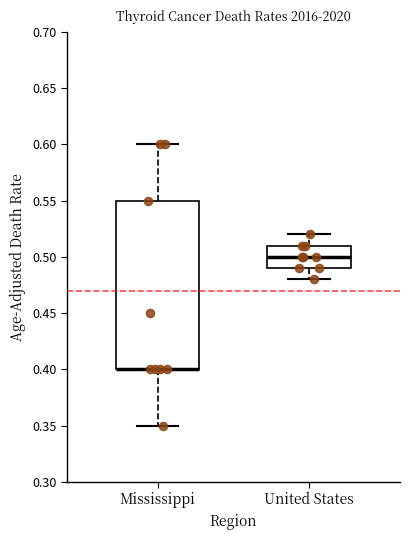

Reading left to right, transcribe this box plot: for each box, give where its median line is, the range the box spans, and where its two whiskers end, as read against the y-axis. The values are not printed on the chart, so give them approximately, as read against the axis.

Mississippi: median 0.40 (drawn on the box's lower edge), box 0.40 to 0.55, whiskers 0.35 to 0.60
United States: median 0.50, box 0.49 to 0.51, whiskers 0.48 to 0.52